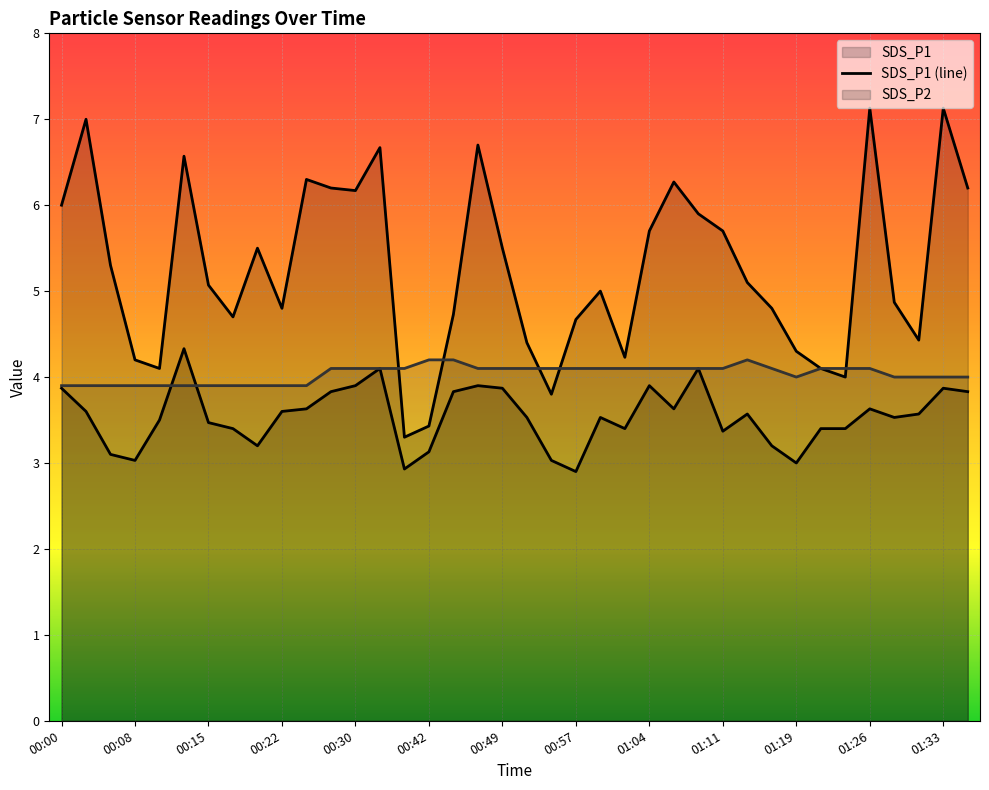

How many lines are shown in the chart?

3